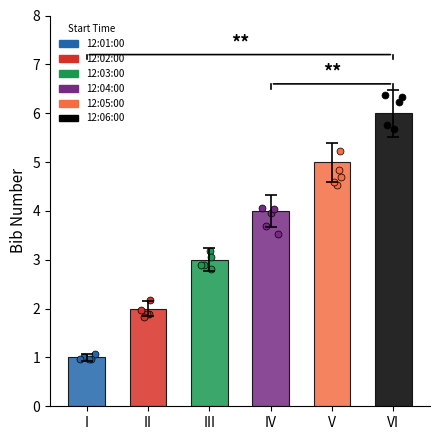

What is the ratio of the value at 12:01:00 to the value at 12:06:00?

0.2